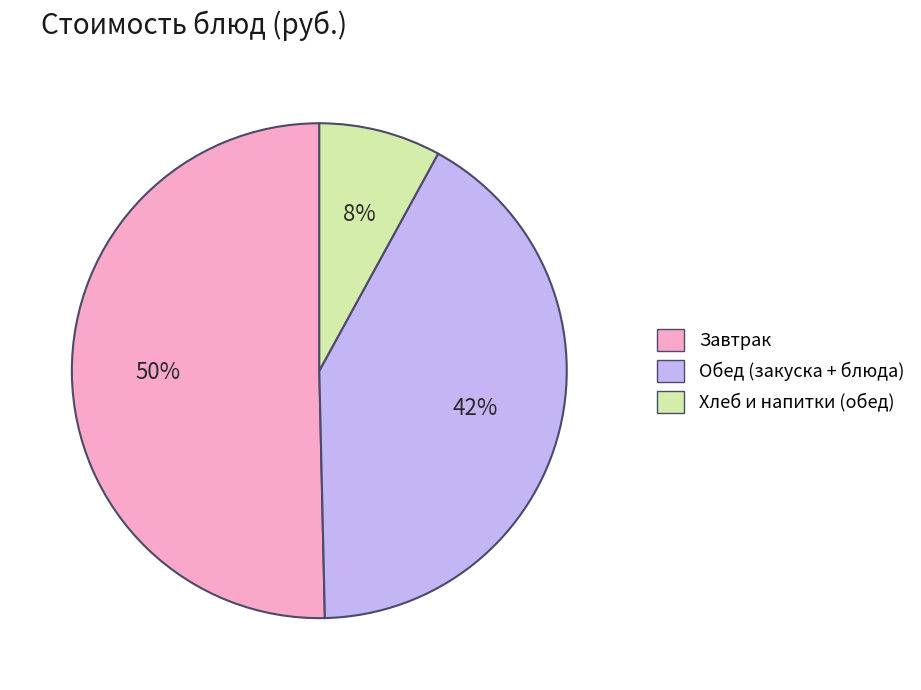

To the nearest percent, what is the average slice percentage?

33%